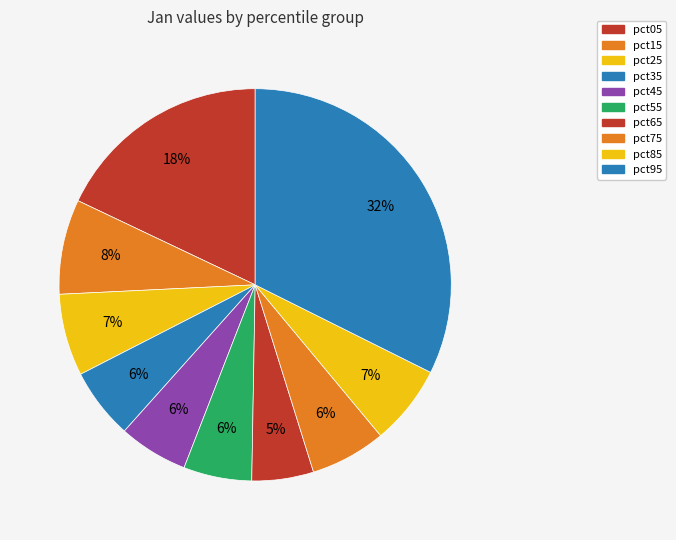

How many slices are in this pie chart?

10